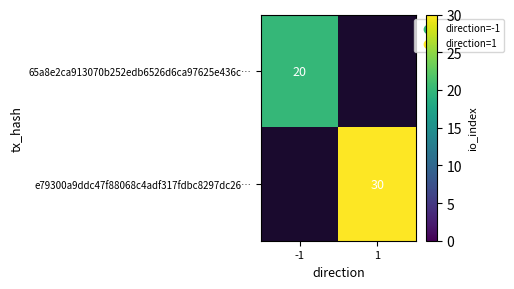

True or false: e79300a9ddc47f88068c4adf317fdbc8297dc26… has a value of 30 at 1.

True